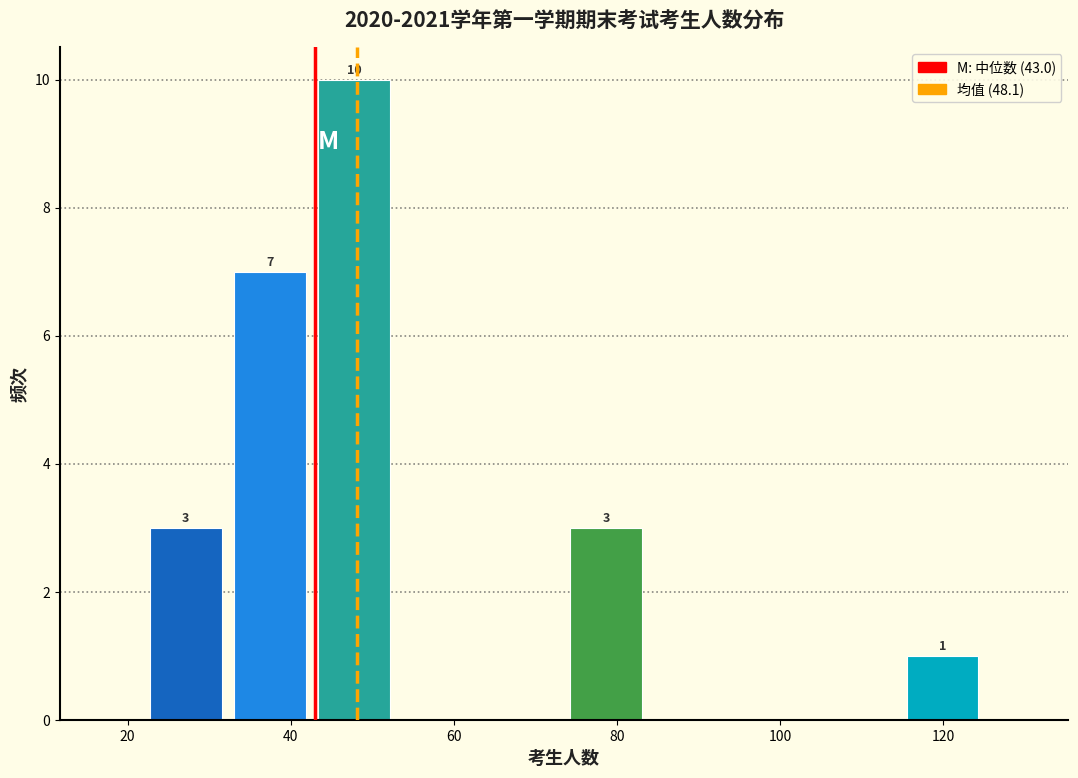

Over which range of the x-axis is the bar tallest?

42 to 52